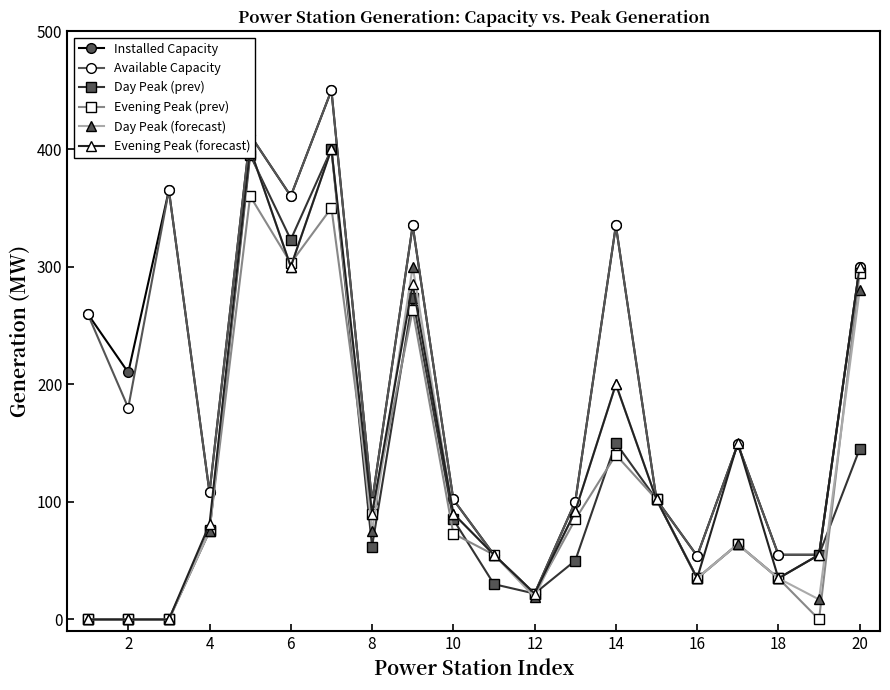

What value does the Day Peak (prev) series have at 14, to the nearest 50?

150